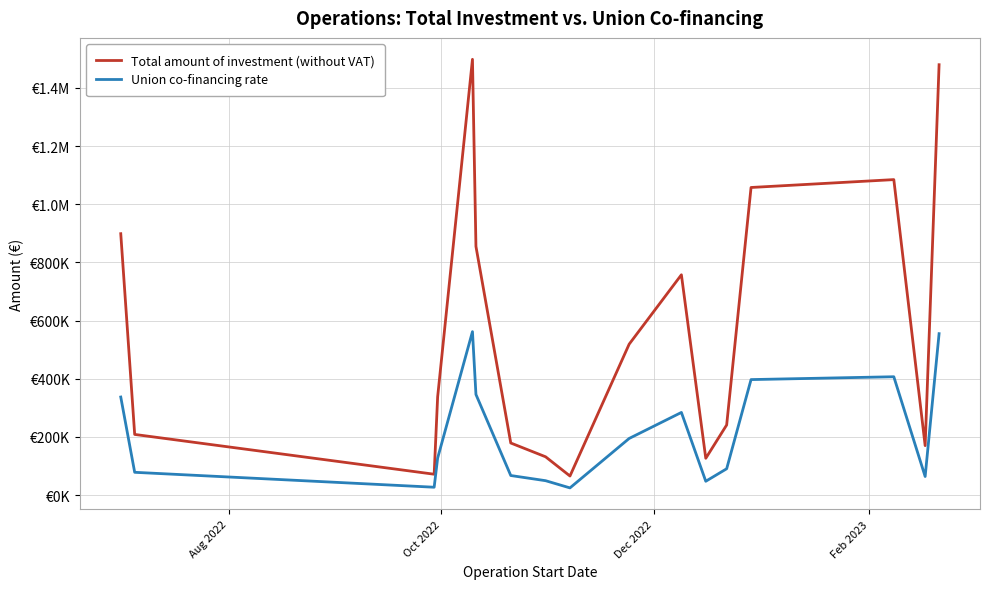

What are all the series names shown in the legend?

Total amount of investment (without VAT), Union co-financing rate